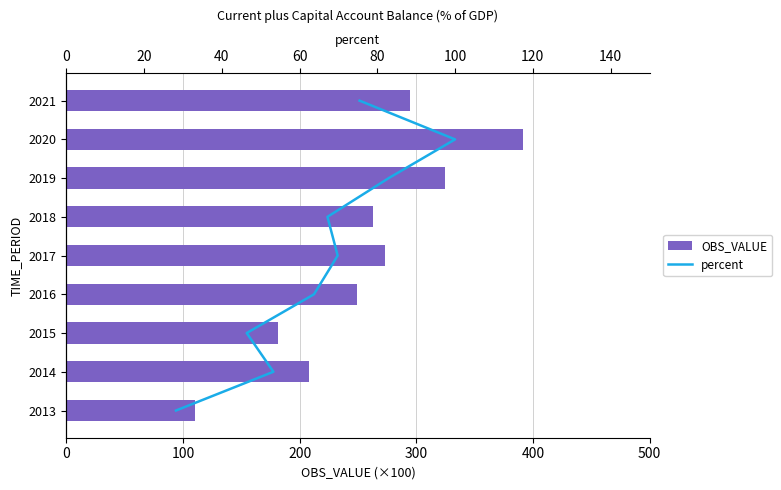

True or false: percent has a value of 1.0 at 100.

True